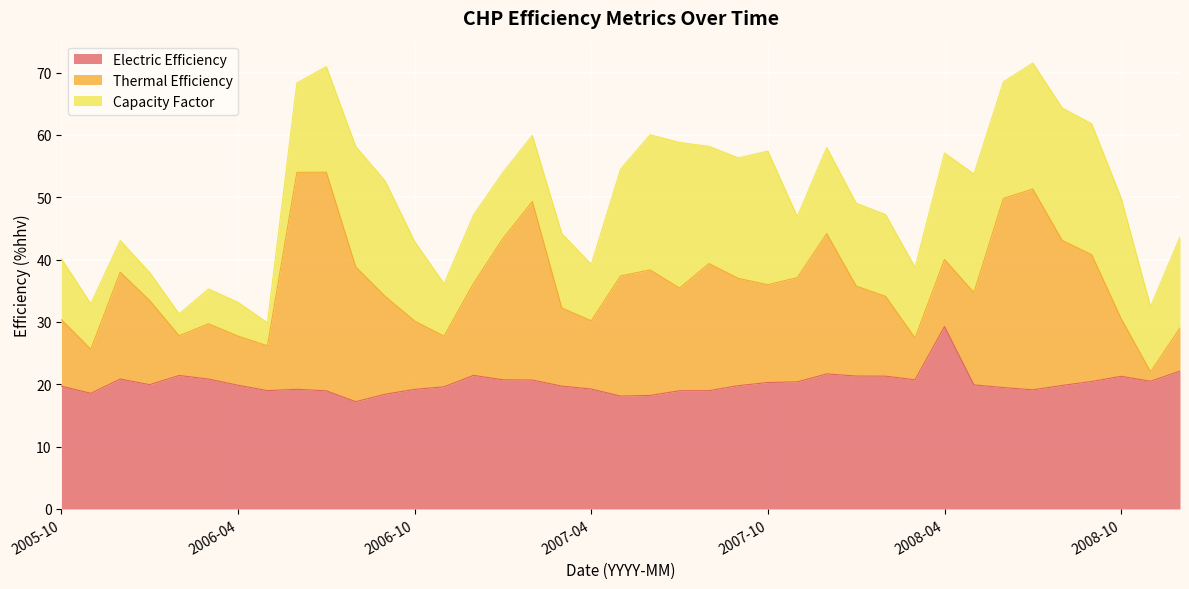

What is the sum of the Capacity Factor values at 2008-03 and 2008-08?

32.6